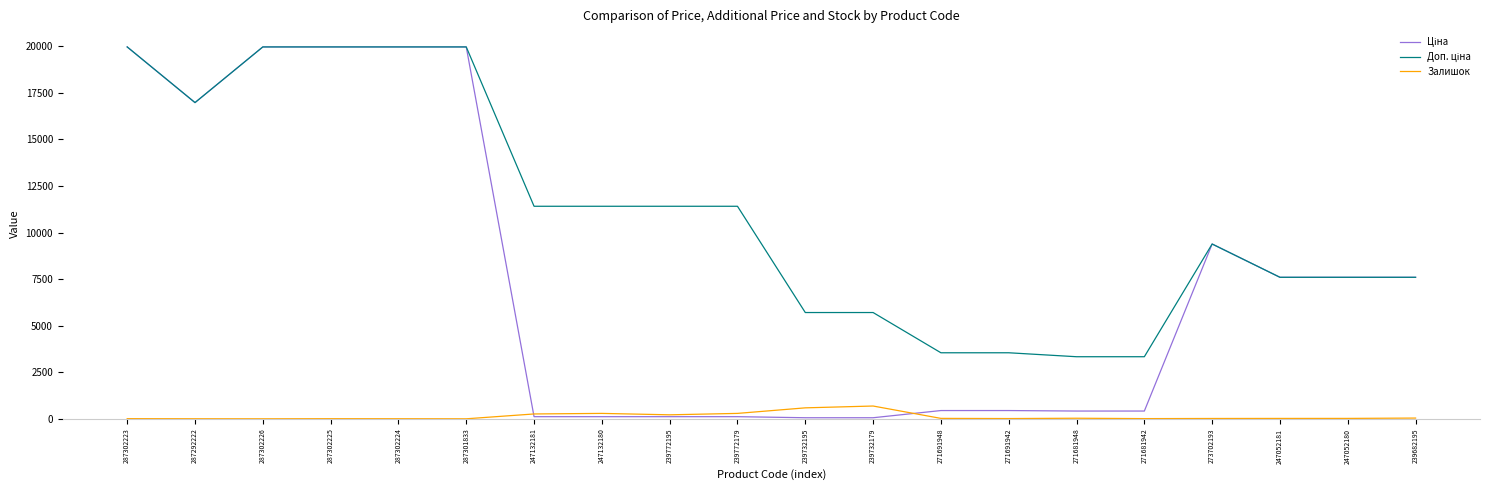

What is the maximum value shown in the chart?

19964.2